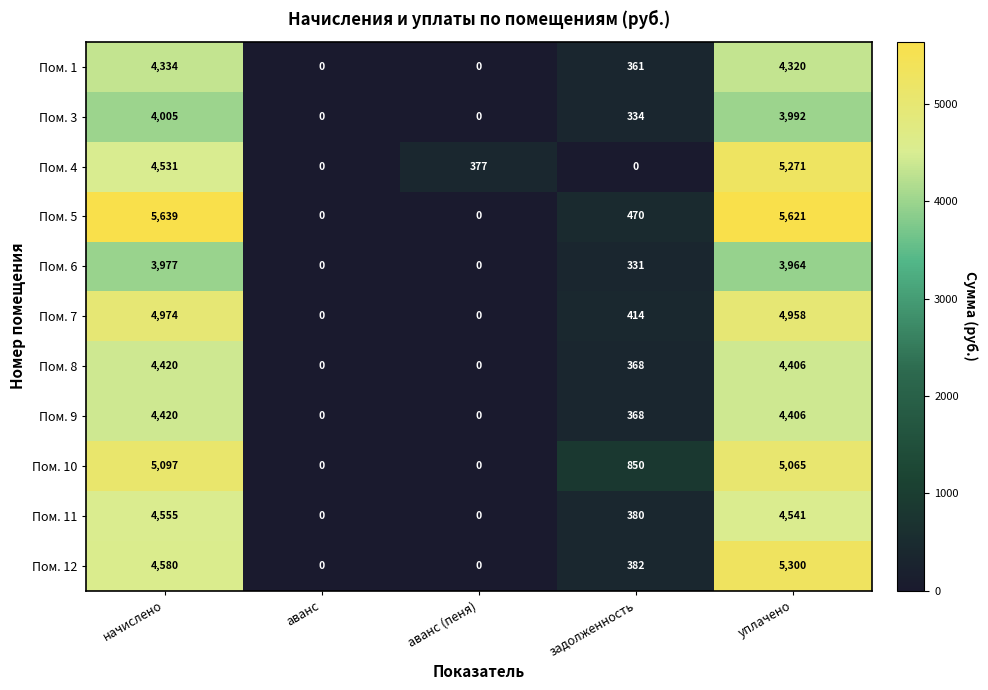

At which category is the sum across all series the highest?

уплачено